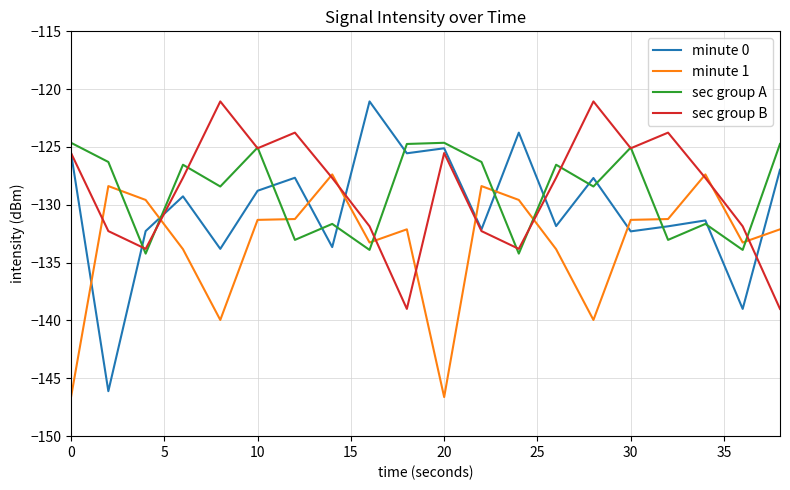

What is the highest value of the minute 0 series?

-121.1